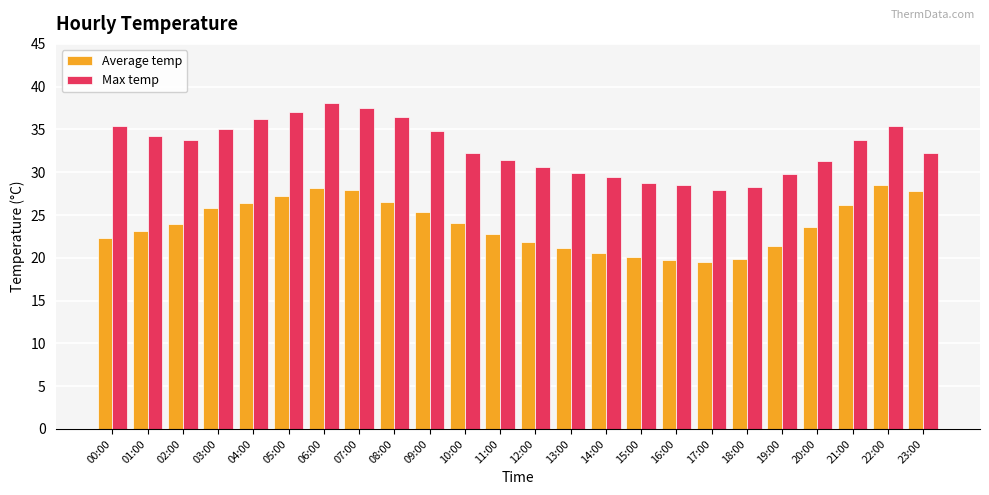

Count the number of data series in this chart.

2